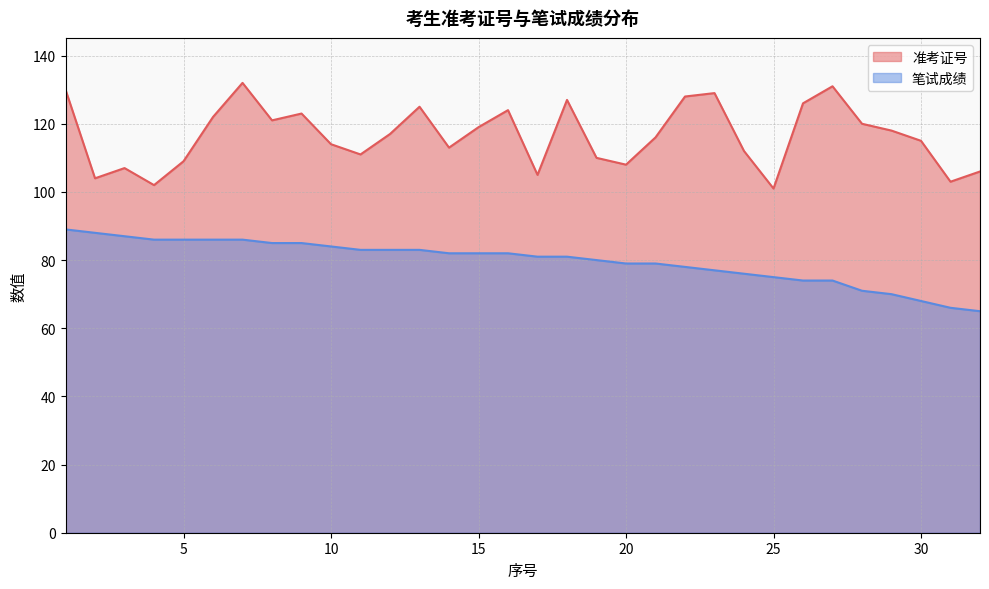

What is the value of the 笔试成绩 point at the 20th from the left?

79